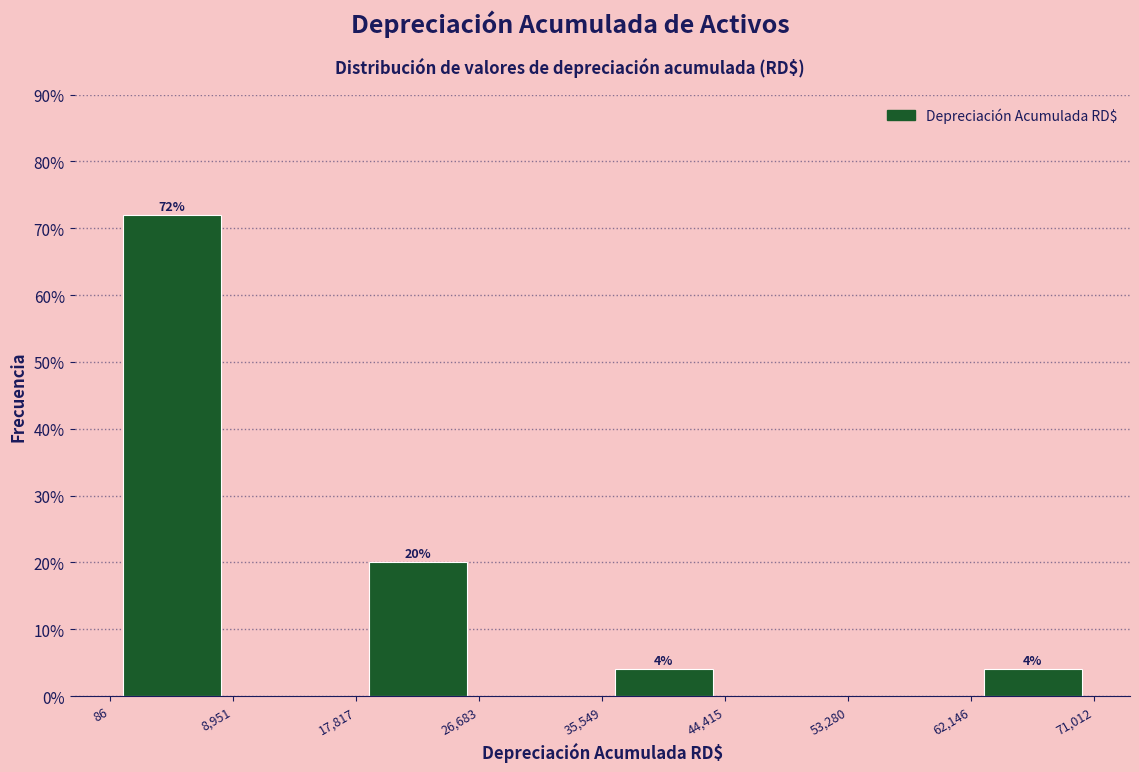

Which range on the x-axis has the tallest bar?

86 to 8,951